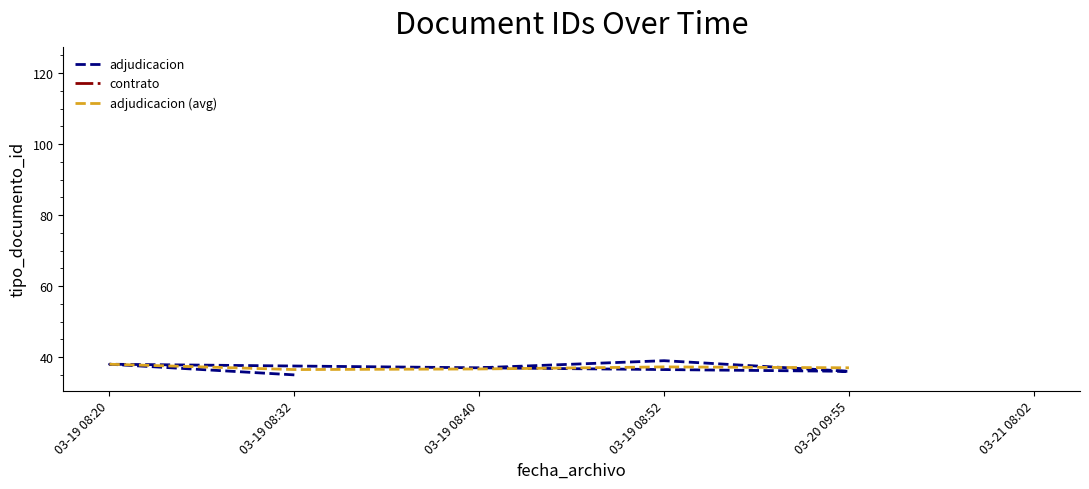

In adjudicacion (avg), how many points are higher than both neighbors (excluding endpoints)?

1